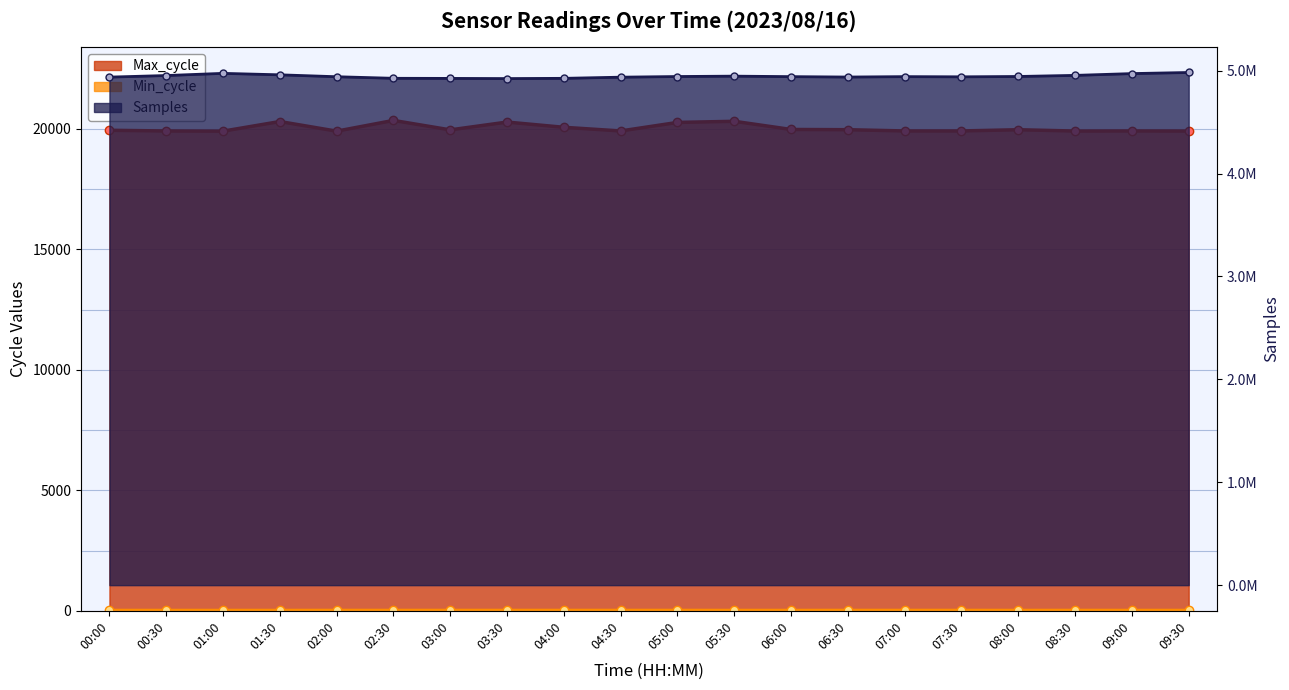

At which category does the chart reach its peak across all series?

09:30